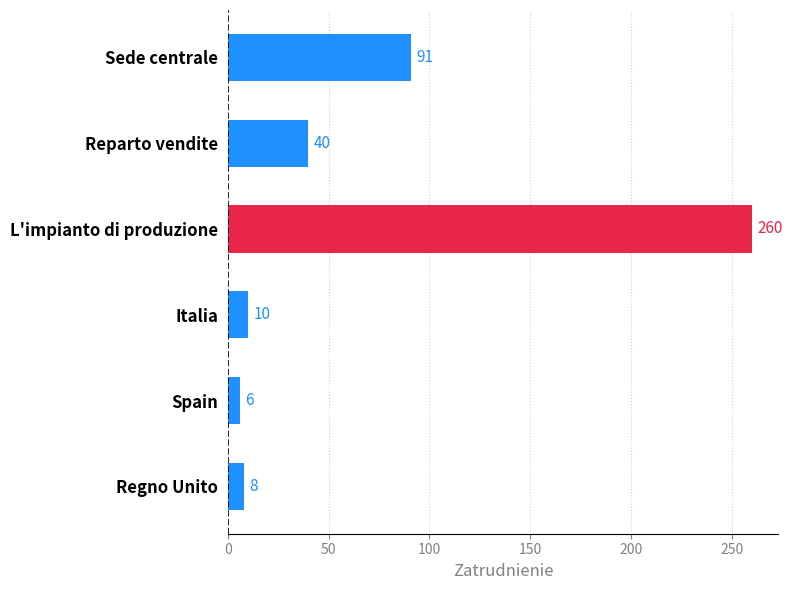

Reading top to bottom, what are all the values shown in this chart?

91	40	260	10	6	8